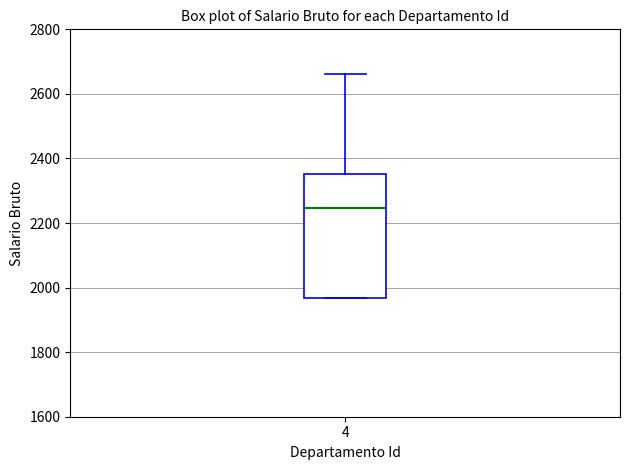

Transcribe this box plot: give where the median line is, the range the box spans, and where the two whiskers end, as read against the y-axis. The values are not printed on the chart, so give them approximately, as read against the axis.

median 2240, box 1960 to 2360, whiskers 1960 to 2660